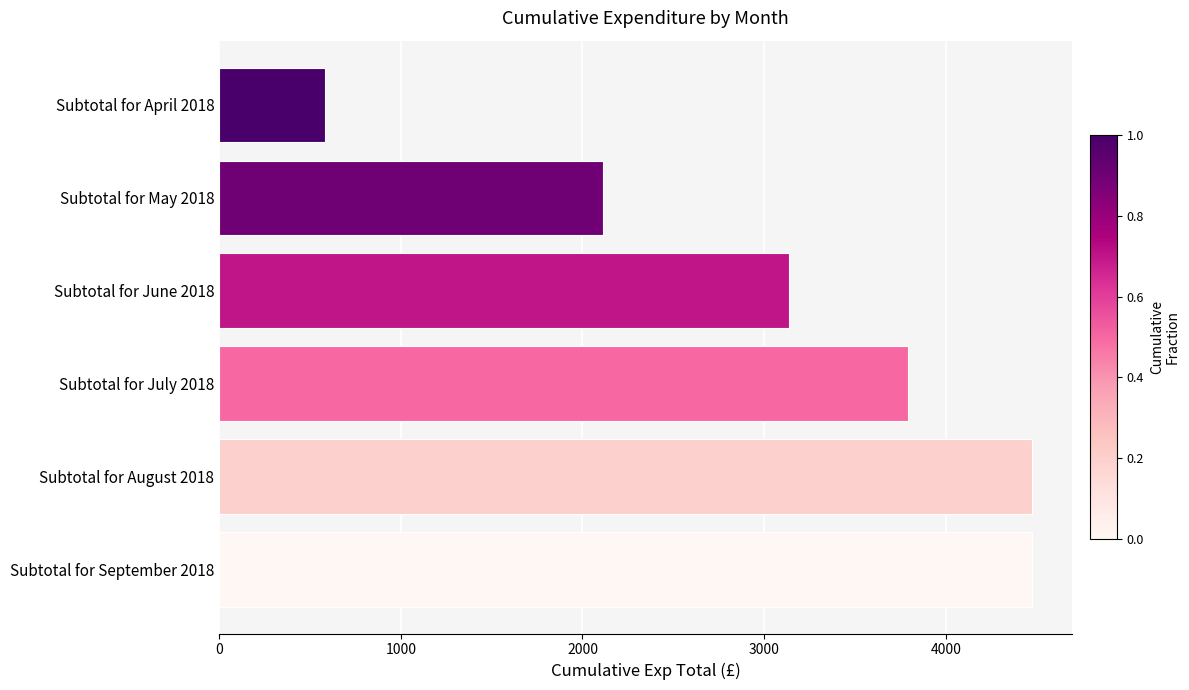

What is the minimum value shown in the chart?

581.9